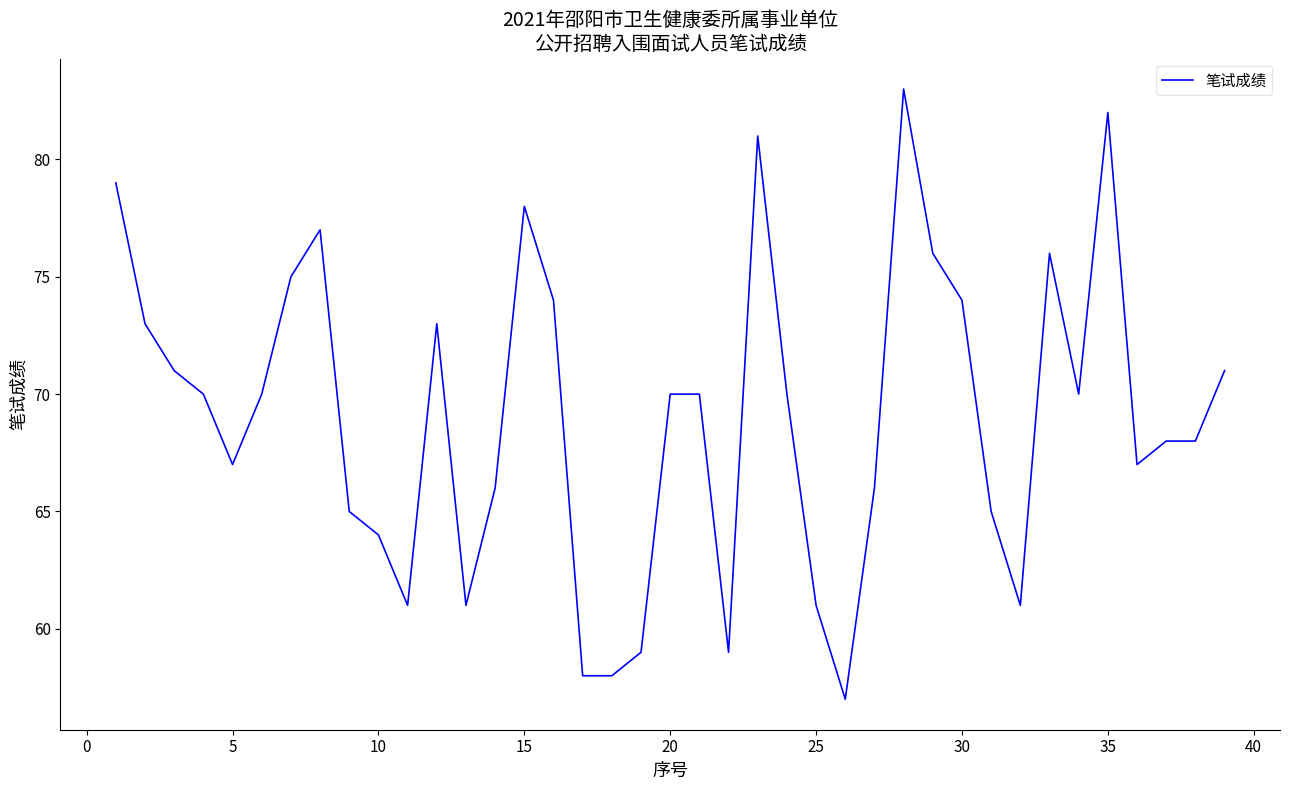

What is the minimum value shown in the chart?

57